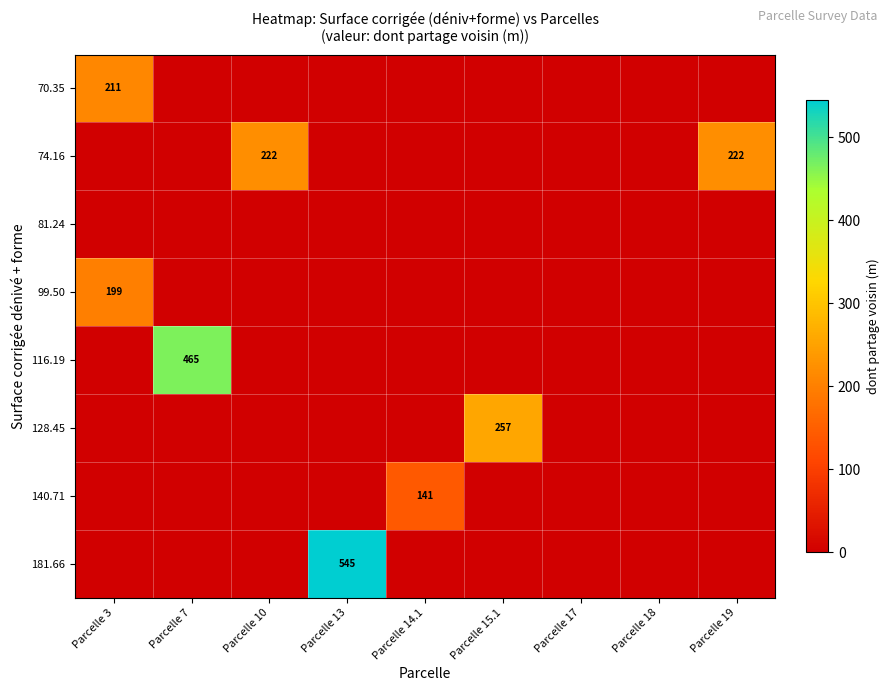

The 140.71 series shows 141 at Parcelle 14.1. True or false?

True